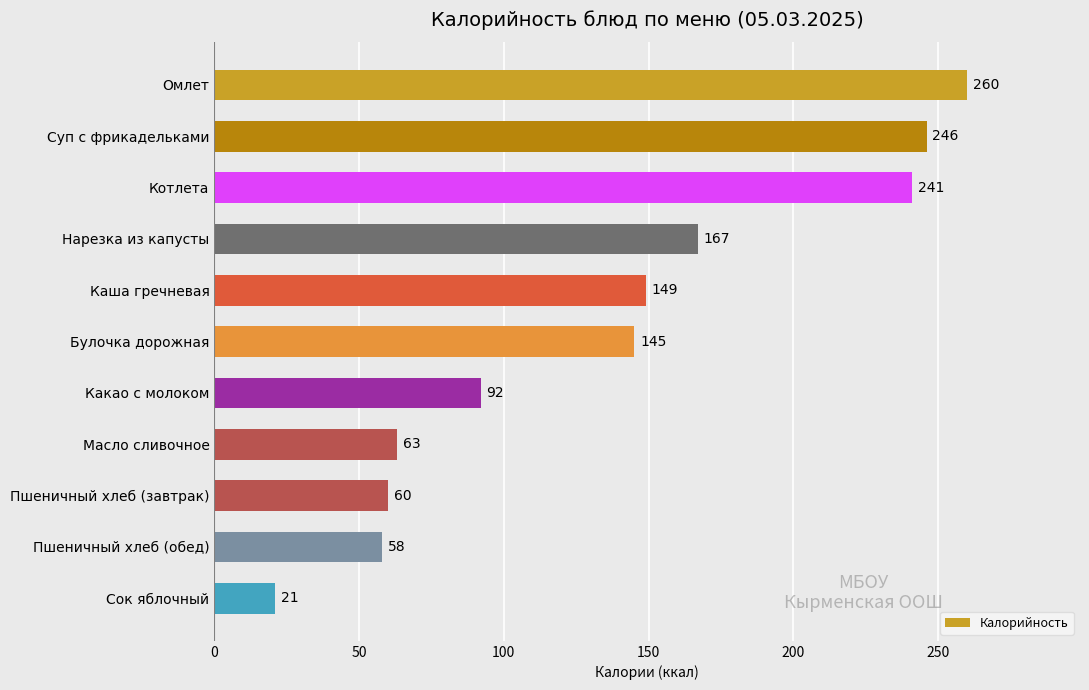

What is the ratio of the value at Каша гречневая to the value at Суп с фрикадельками?

0.6